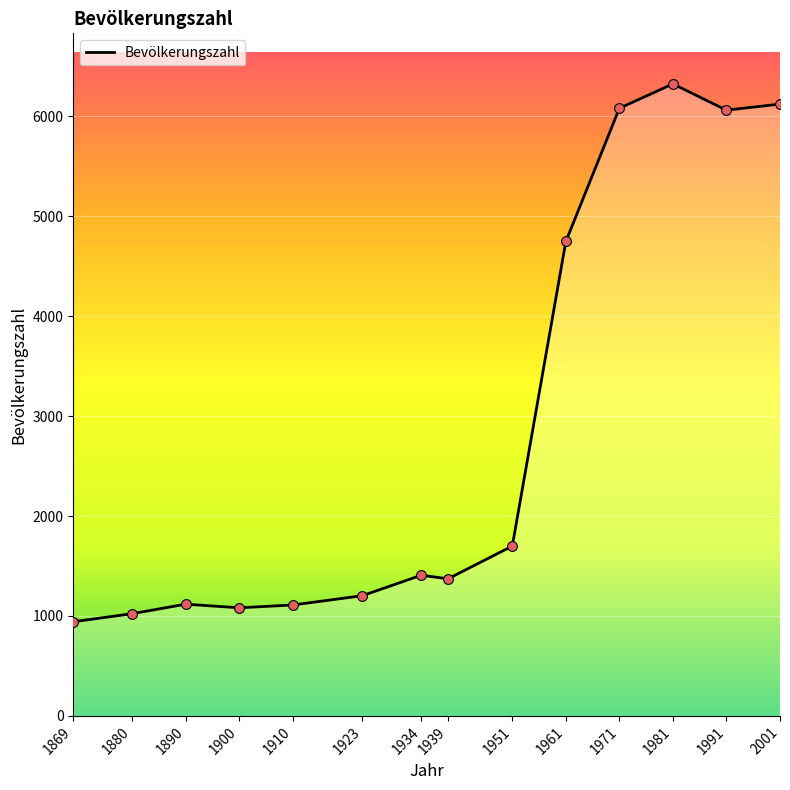

Approximately how many times larger is the value at 1951 compared to 1939?

1.2